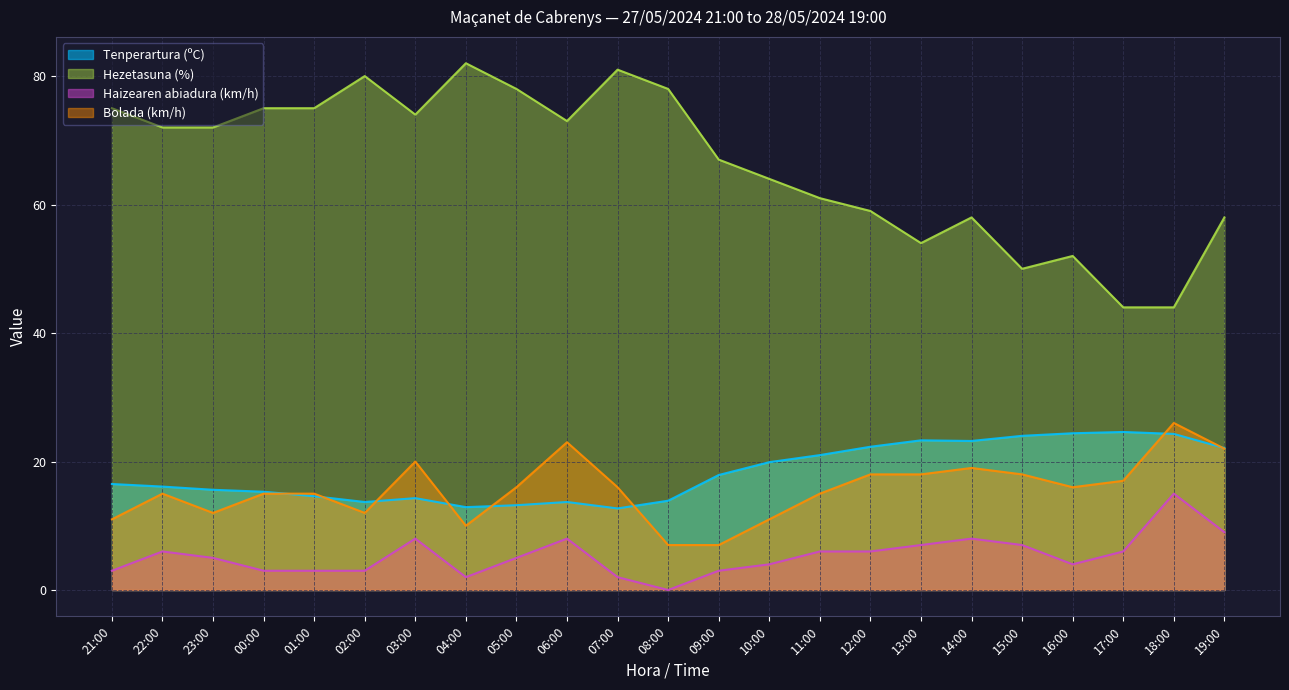

Which category has the lowest value across all series?

08:00